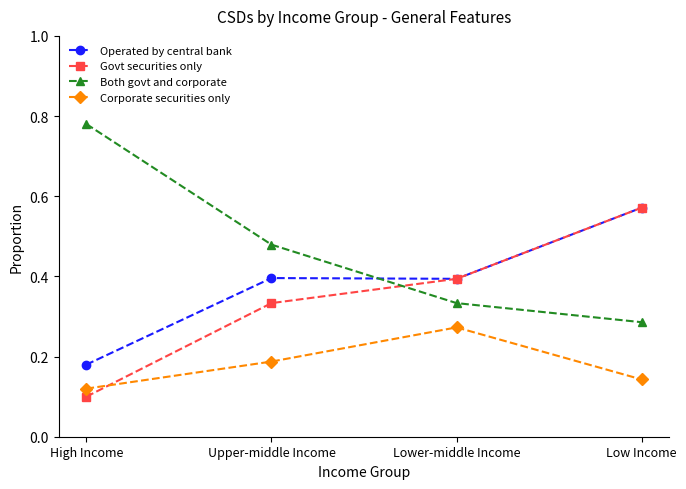

Between which two adjacent categories do Both govt and corporate and Operated by central bank first intersect?

Upper-middle Income and Lower-middle Income